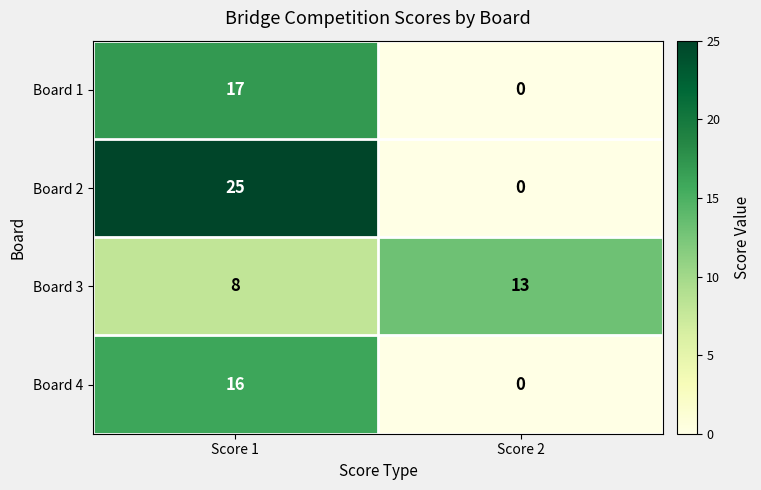

Where is Board 1 nearest to the value 8?

Score 2